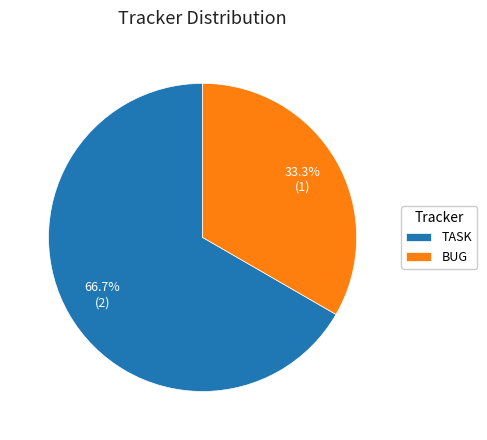

What is the smallest slice in the pie chart?

BUG